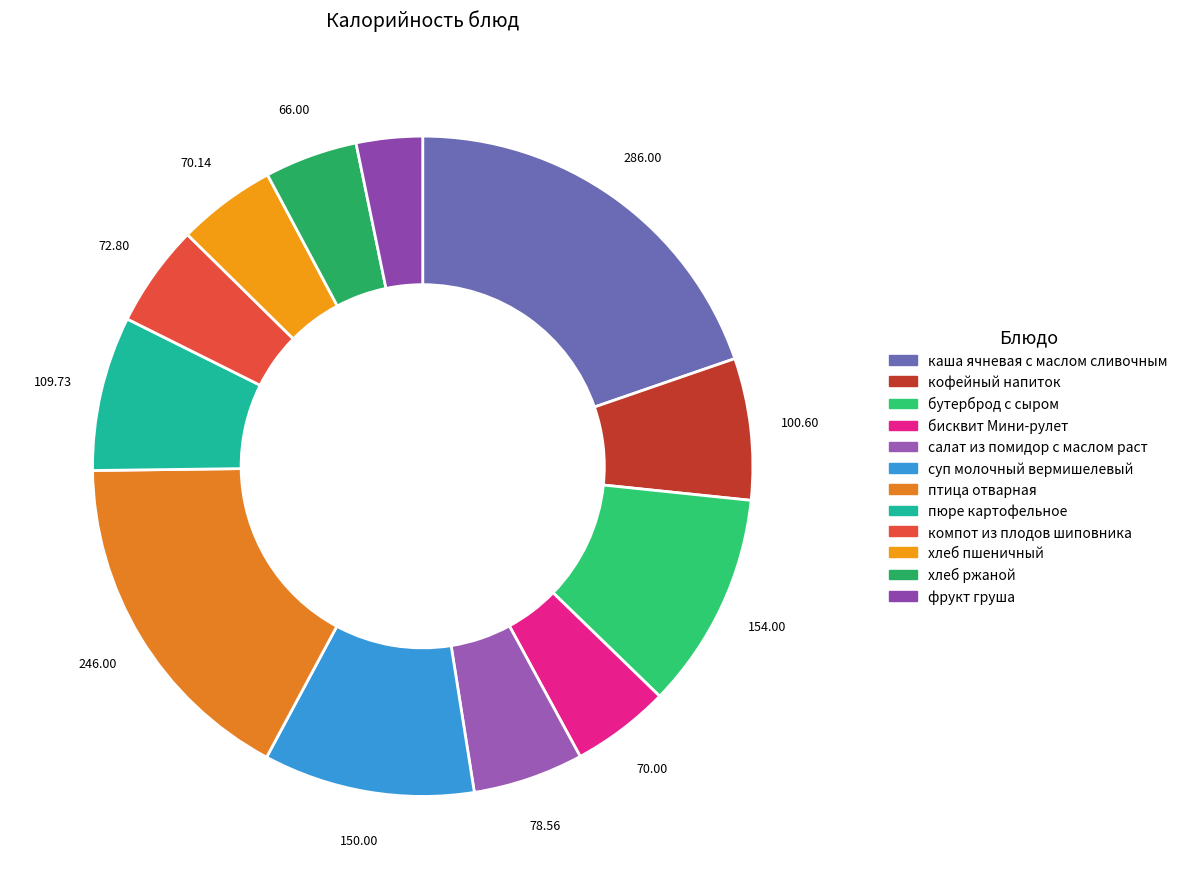

The бисквит Мини-рулет slice represents 12% of the pie. True or false?

False